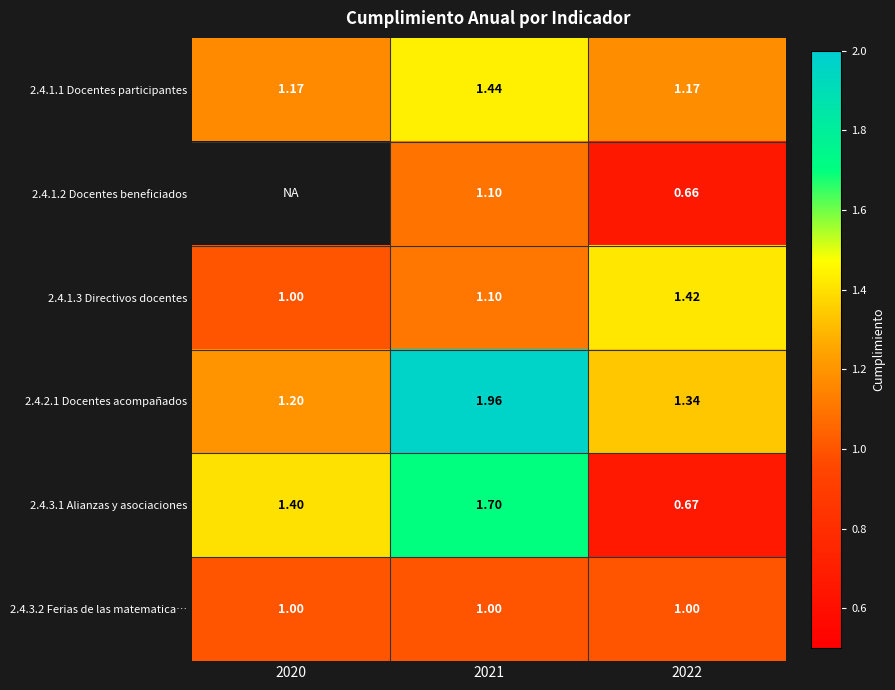

True or false: 2.4.3.2 Ferias de las matematica… has a value of 0.4 at 2020.

False